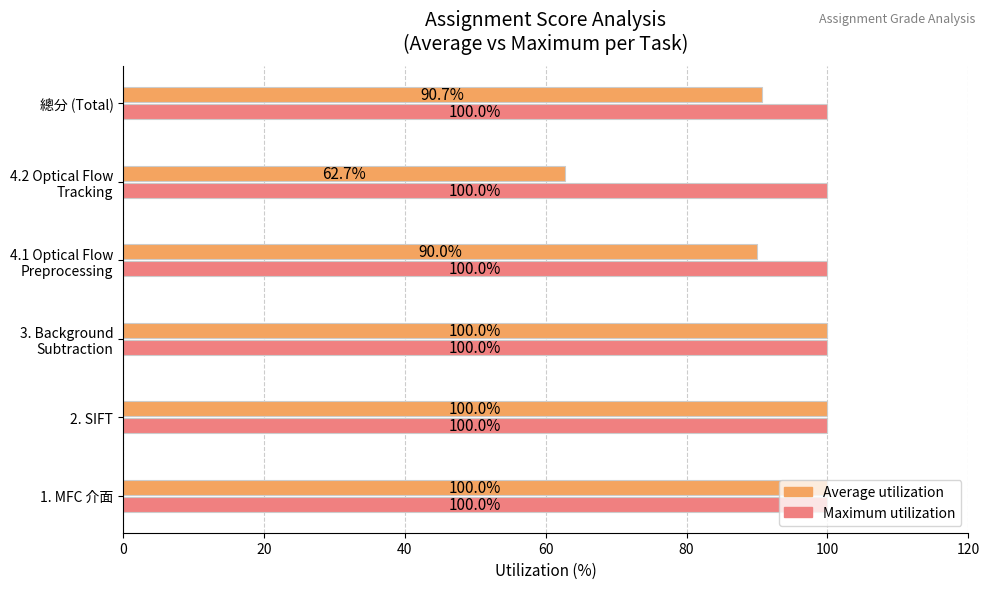

What is the maximum value for Maximum utilization?

100.0